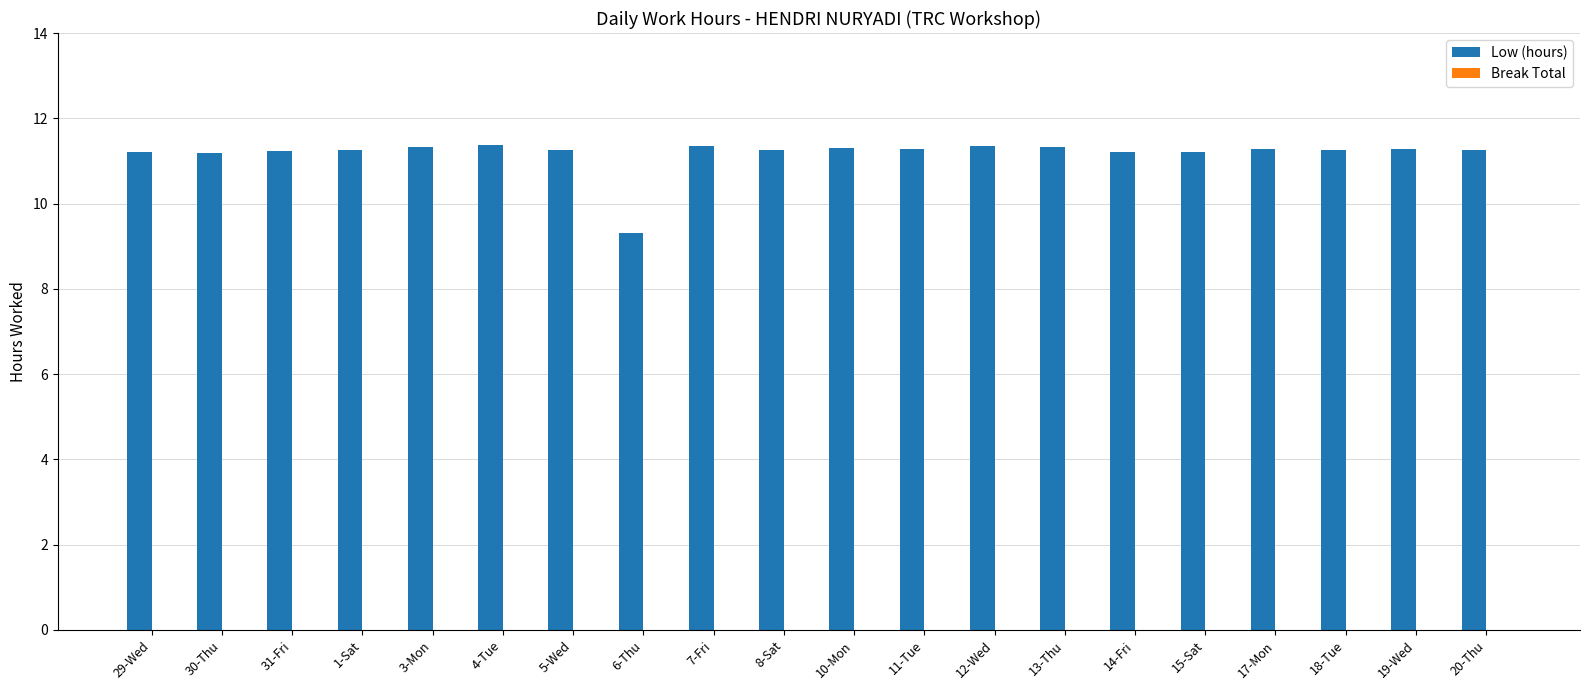

Approximately how many times larger is the value at 5-Wed compared to 10-Mon?

1.0